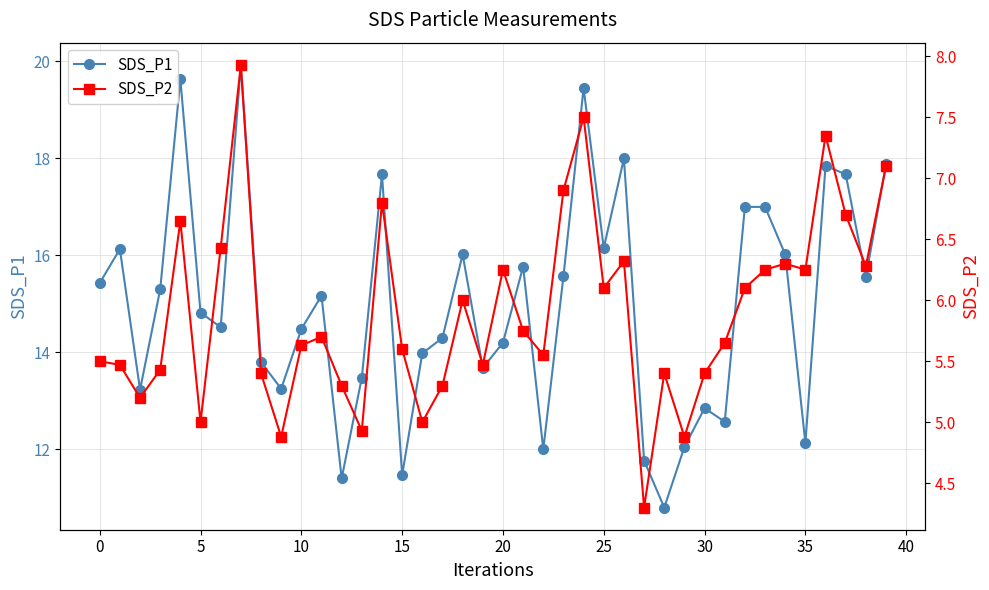

Where is SDS_P2 nearest to the value 6?

18